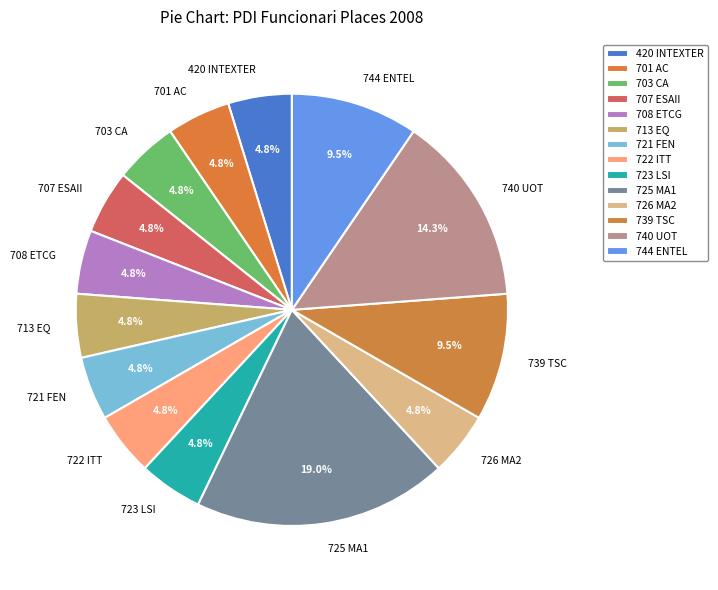

Count the number of slices in the pie.

14